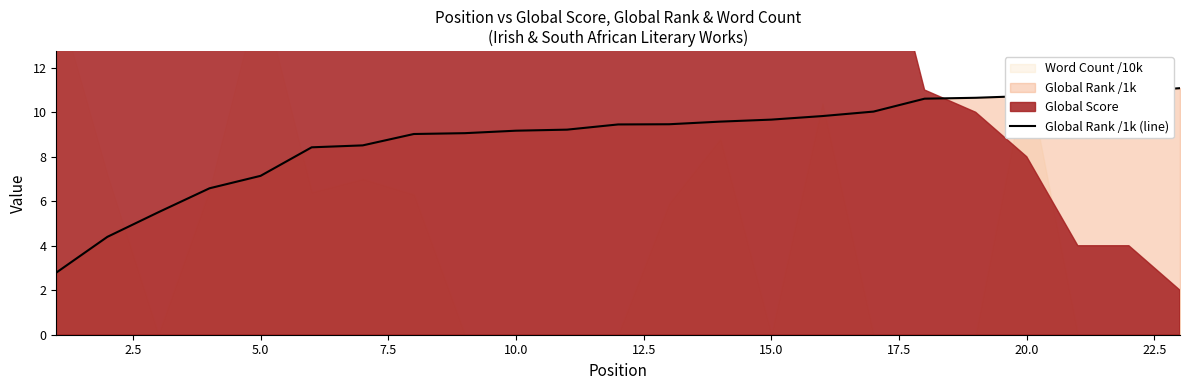

What is the average value?

8.8